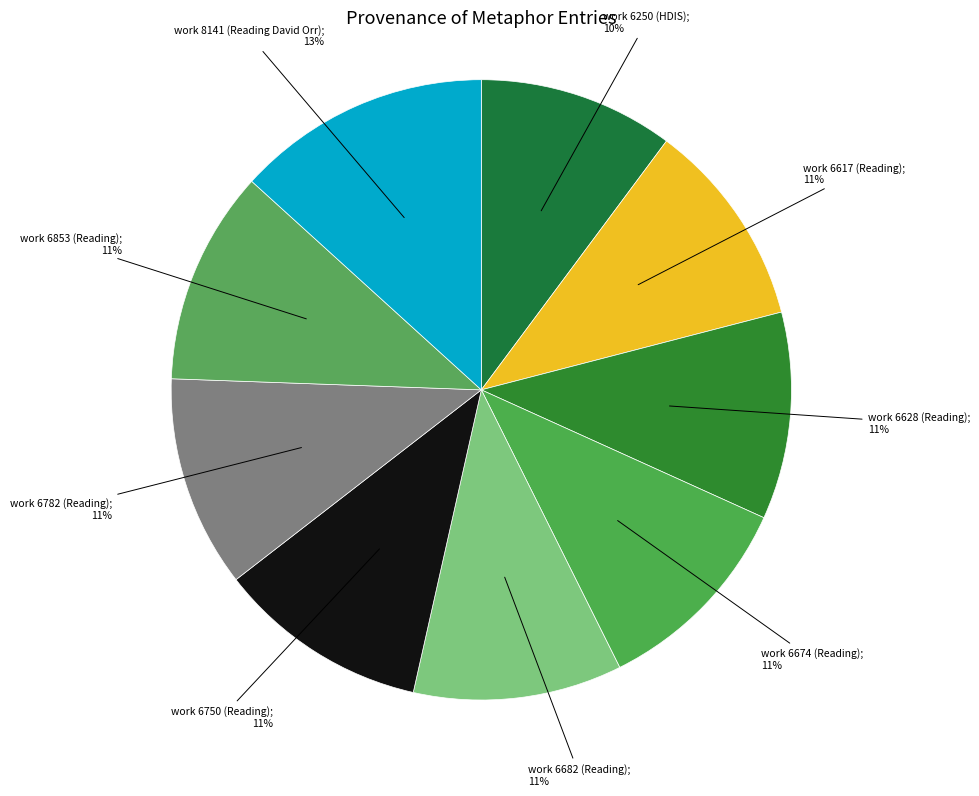

Count the number of slices in the pie.

9